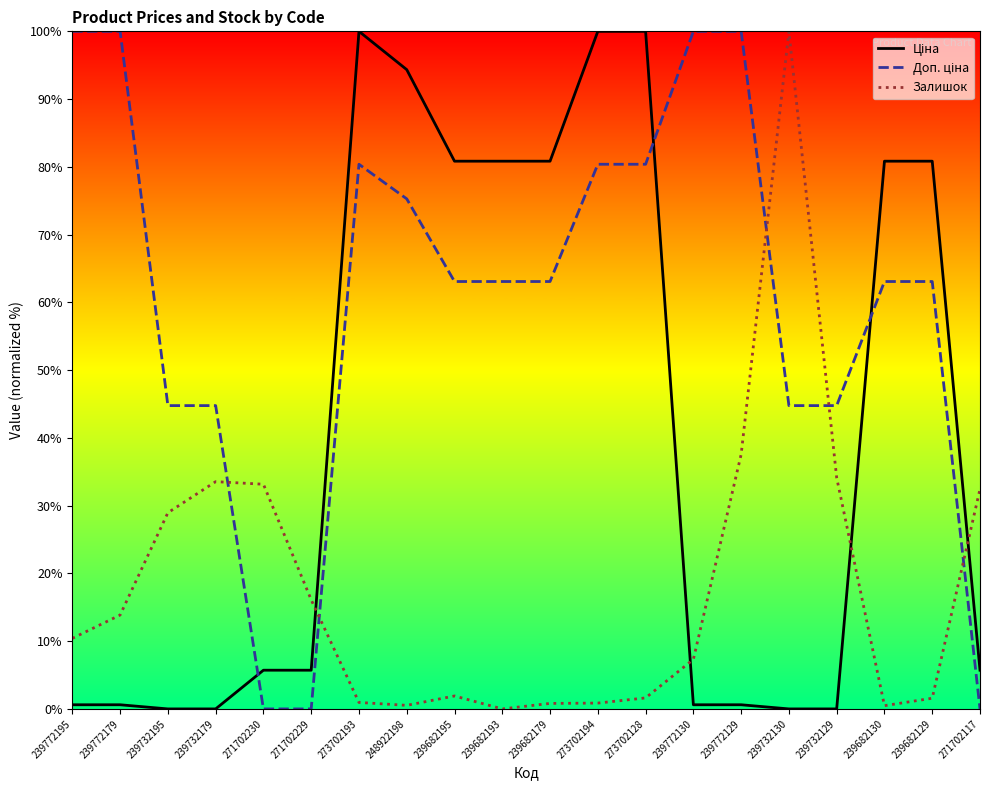

Where do Залишок and Доп. ціна first cross each other?

239732179 and 271702230